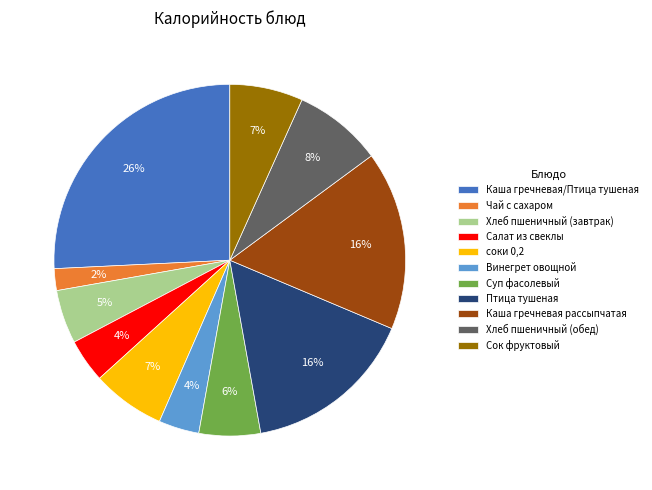

What percentage is the Чай с сахаром slice, to the nearest percent?

2%